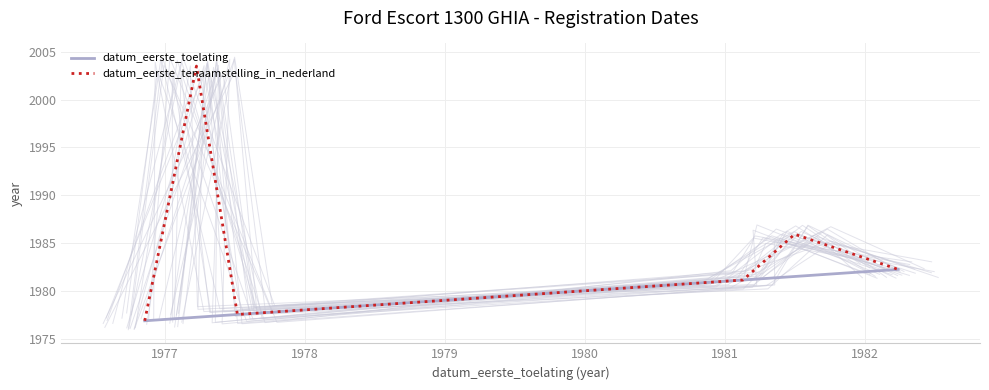

What is the maximum value for datum_eerste_toelating?

1982.2